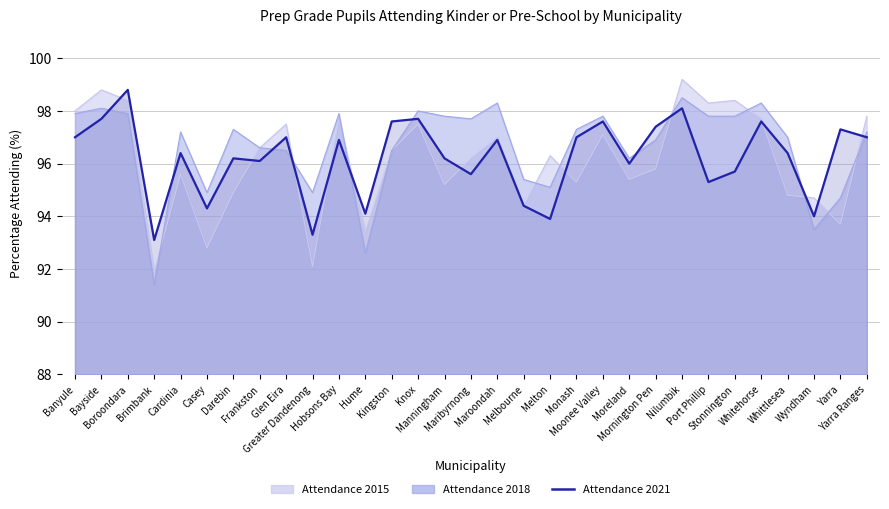

Reading left to right, transcribe all the data shown in this chart.

97.0	97.7	98.8	93.1	96.4	94.3	96.2	96.1	97.0	93.3	96.9	94.1	97.6	97.7	96.2	95.6	96.9	94.4	93.9	97.0	97.6	96.0	97.4	98.1	95.3	95.7	97.6	96.4	94.0	97.3	97.0